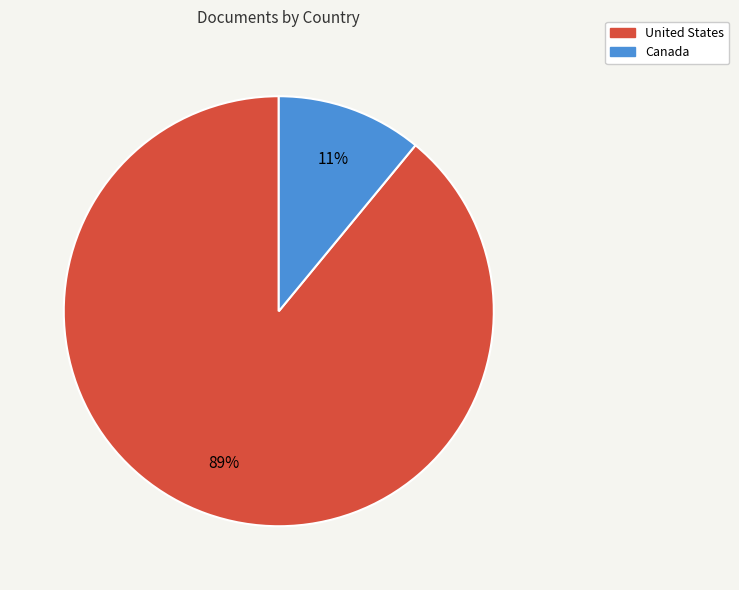

Count the number of slices in the pie.

2